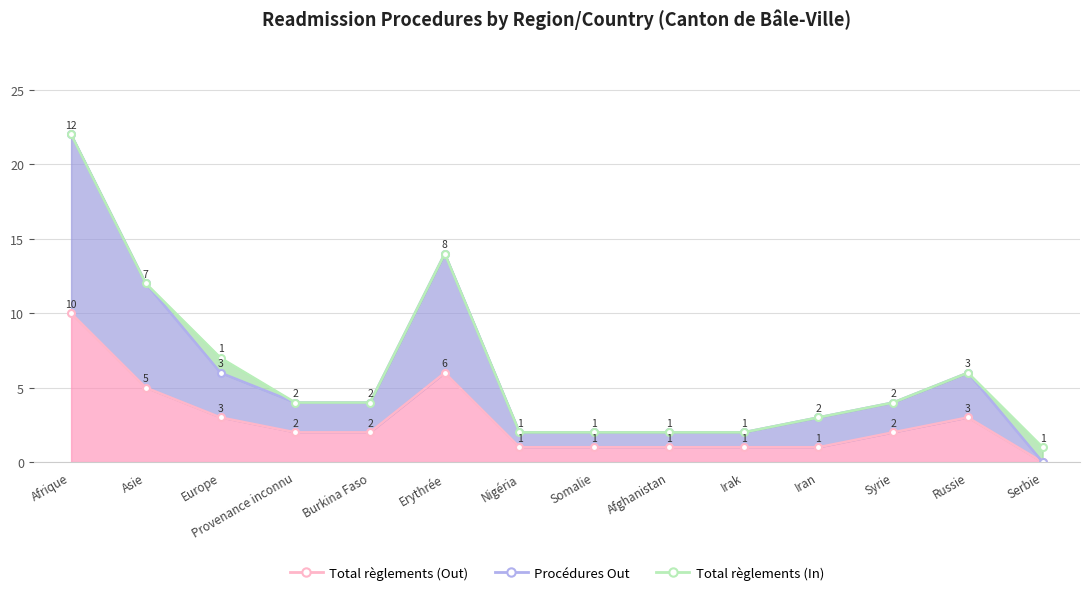

True or false: Total règlements (Out) and Procédures Out intersect in this chart.

False